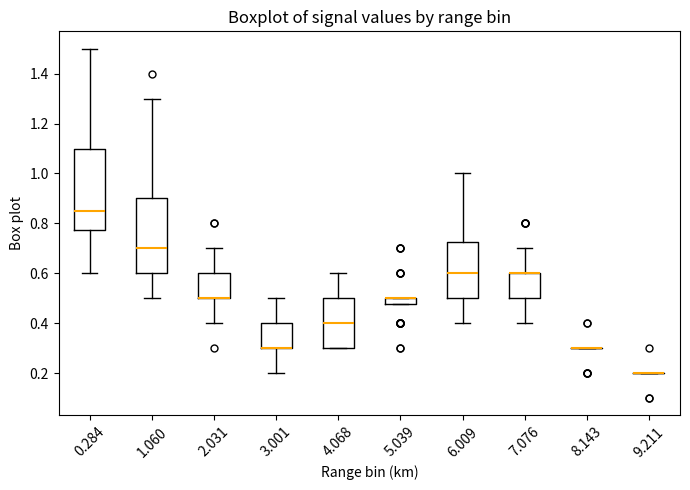

Comparing the boxes themselves (not the whiskers), which one is the tallest?

0.284